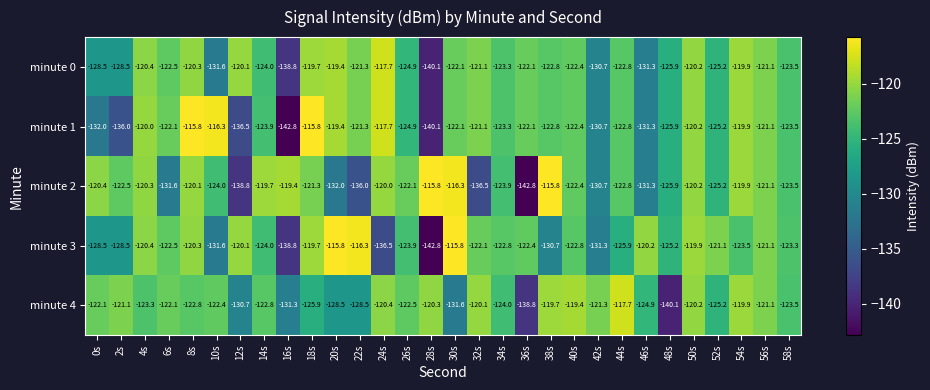

What is the highest value of the minute 1 series?

-115.8